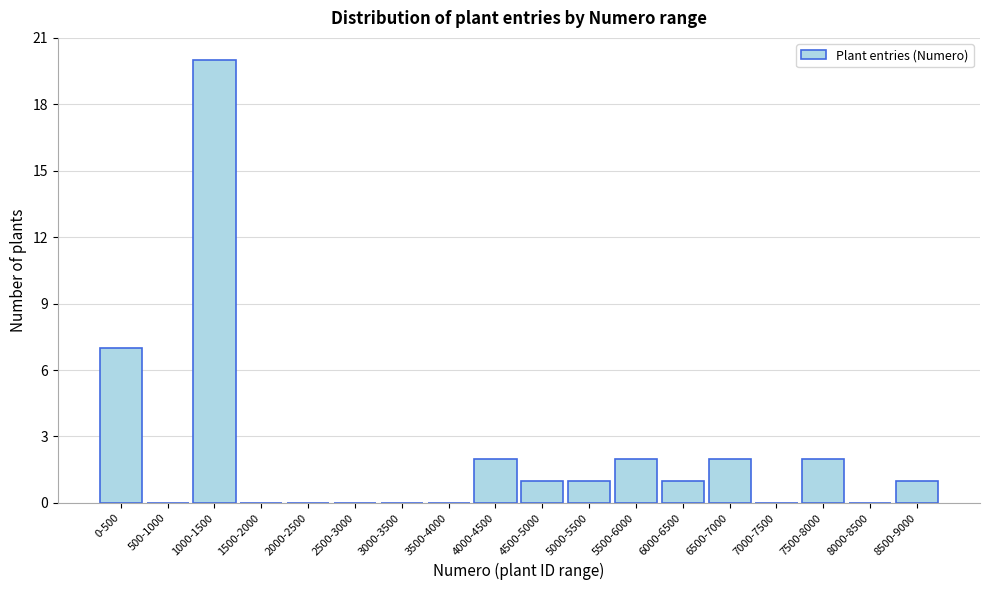

Reading left to right, what are all the values shown in this chart?

0-500=7	500-1000=0	1000-1500=20	1500-2000=0	2000-2500=0	2500-3000=0	3000-3500=0	3500-4000=0	4000-4500=2	4500-5000=1	5000-5500=1	5500-6000=2	6000-6500=1	6500-7000=2	7000-7500=0	7500-8000=2	8000-8500=0	8500-9000=1